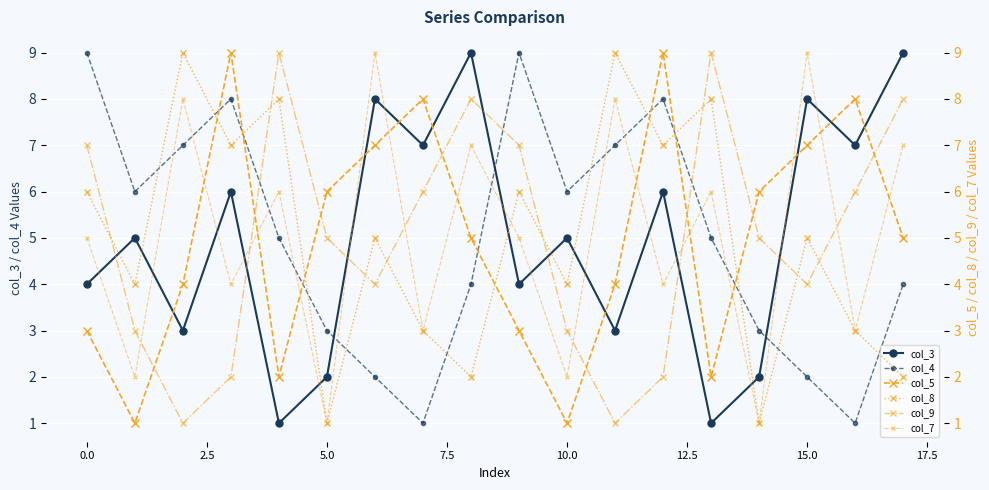

How many interior local valleys does the col_9 series have?

4